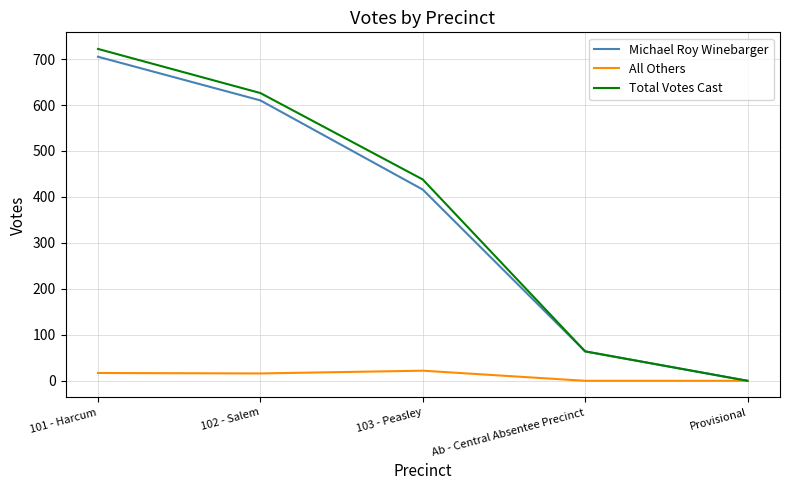

List the labels in order of Total Votes Cast value, largest first.

101 - Harcum, 102 - Salem, 103 - Peasley, Ab - Central Absentee Precinct, Provisional